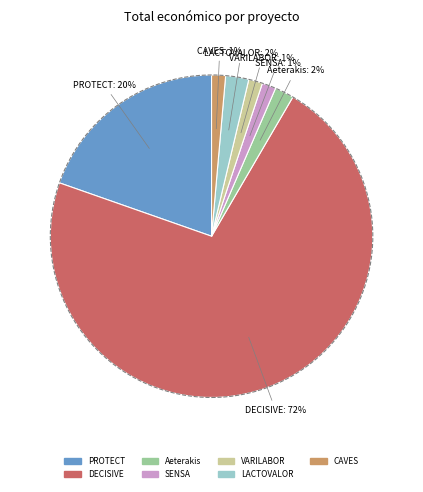

Which has a higher value, DECISIVE or VARILABOR?

DECISIVE